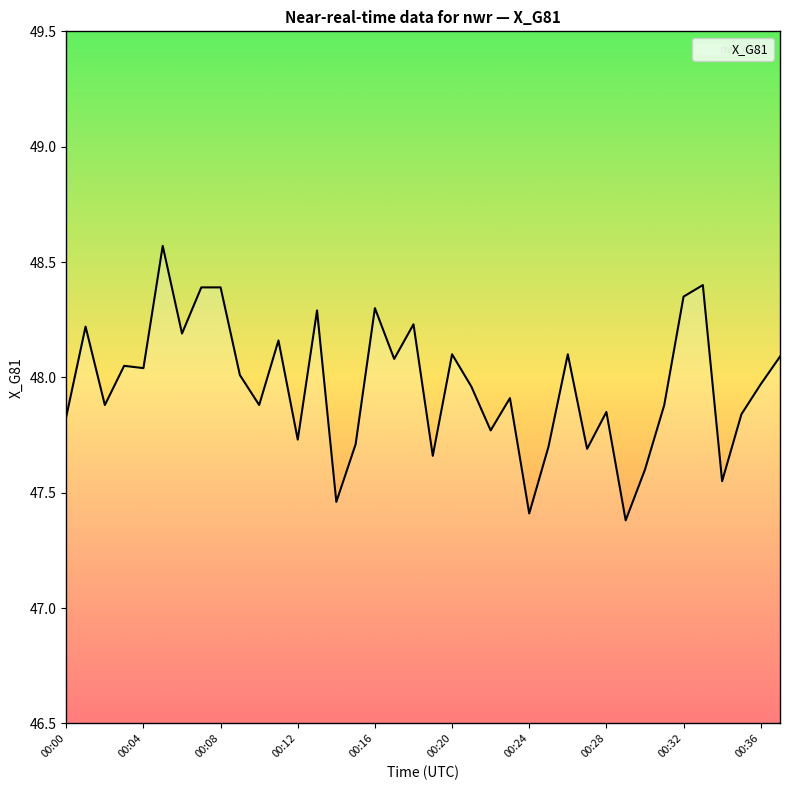

What is the smallest value displayed?

47.4